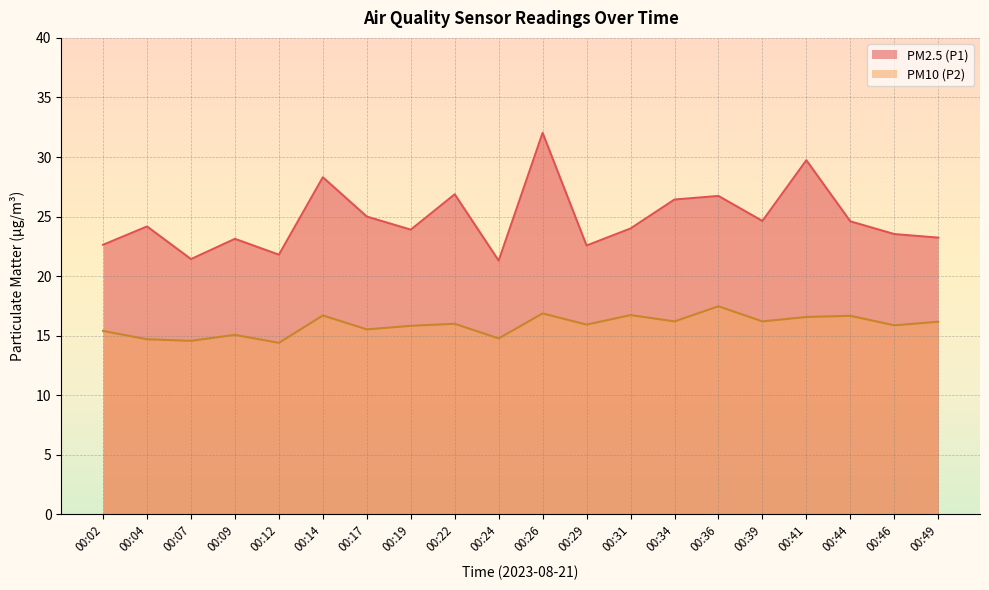

Reading left to right, list all the values displayed in this chart.

PM2.5 (P1): 00:02=22.6	00:04=24.2	00:07=21.4	00:09=23.1	00:12=21.8	00:14=28.3	00:17=25.0	00:19=23.9	00:22=26.9	00:24=21.3	00:26=32.0	00:29=22.6	00:31=24.0	00:34=26.4	00:36=26.7	00:39=24.6	00:41=29.7	00:44=24.6	00:46=23.5	00:49=23.2
PM10 (P2): 00:02=15.4	00:04=14.7	00:07=14.6	00:09=15.1	00:12=14.4	00:14=16.7	00:17=15.5	00:19=15.8	00:22=16.0	00:24=14.8	00:26=16.9	00:29=15.9	00:31=16.7	00:34=16.2	00:36=17.5	00:39=16.2	00:41=16.6	00:44=16.7	00:46=15.9	00:49=16.2